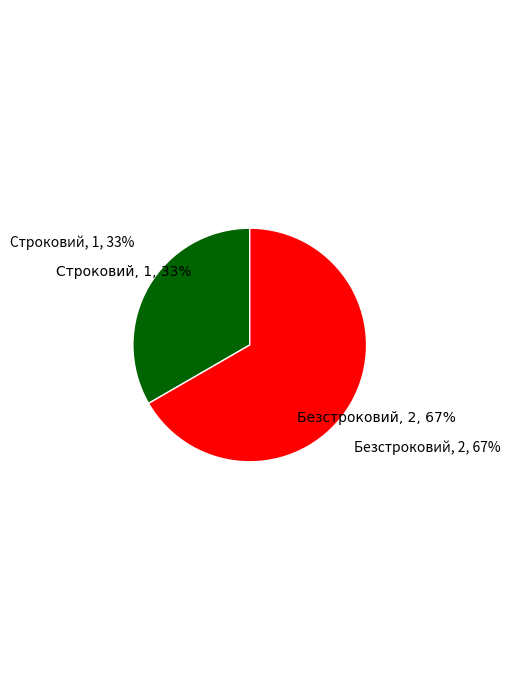

Approximately how many times larger is the value at Безстроковий compared to Строковий?

2.0